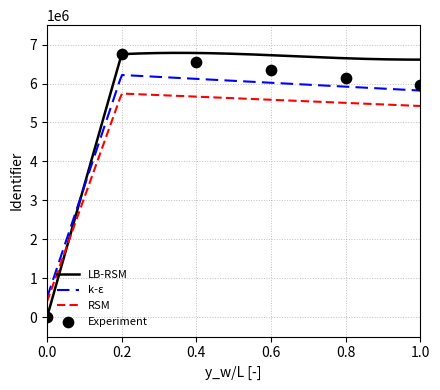

What is the highest value of the k-ε series?

6220060.4